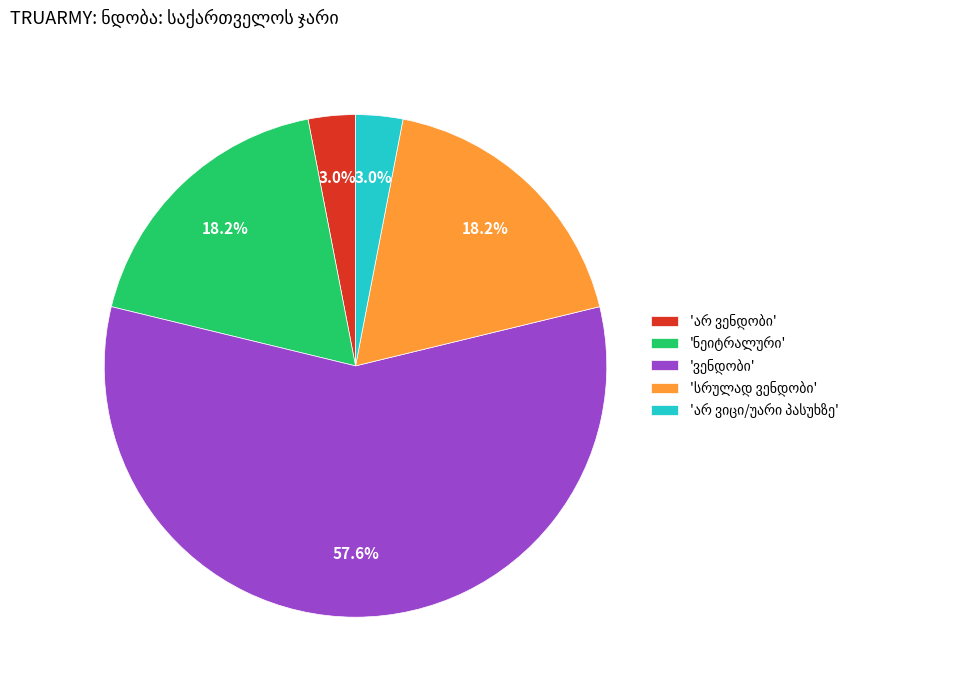

Is there any slice that represents more than half of the pie?

Yes